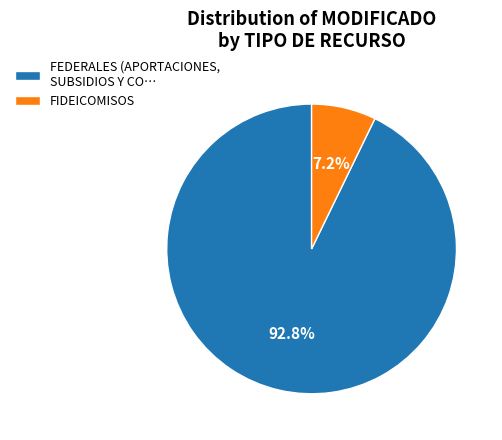

What percentage is NOT represented by FIDEICOMISOS?

92.8%